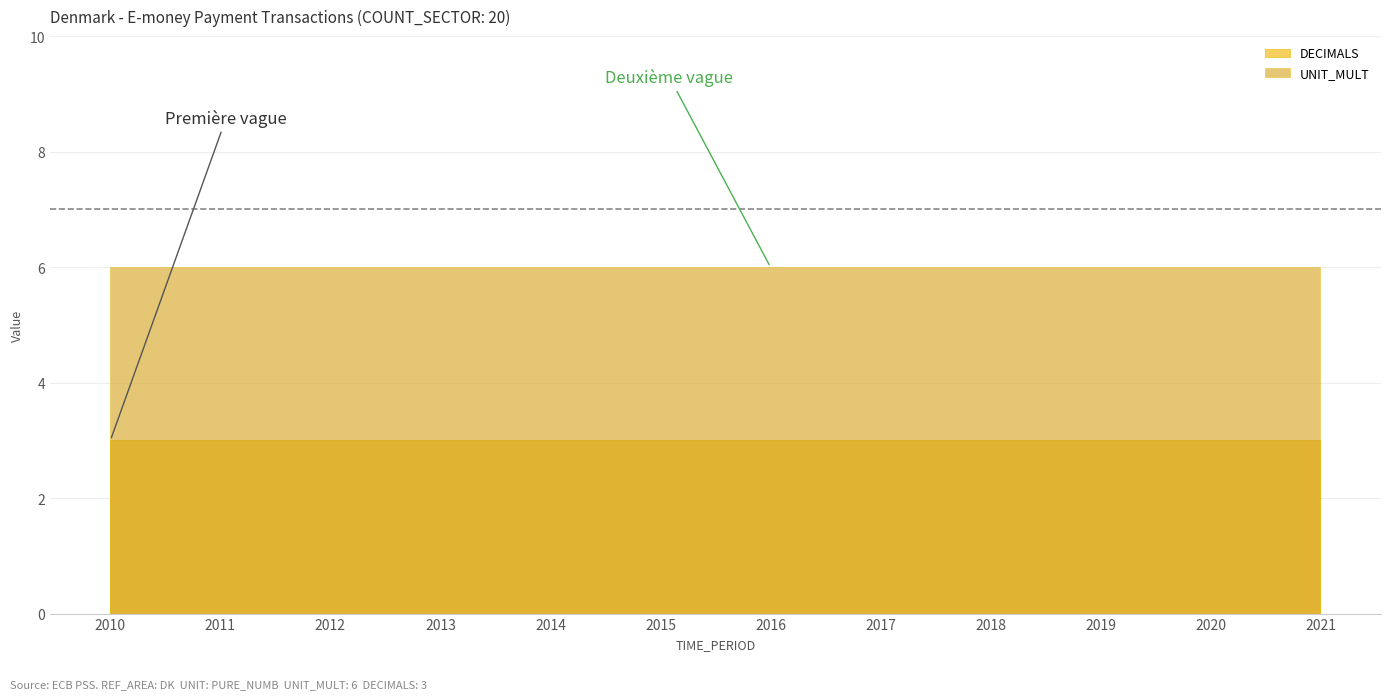

Does the chart display data point markers on the line(s)?

No